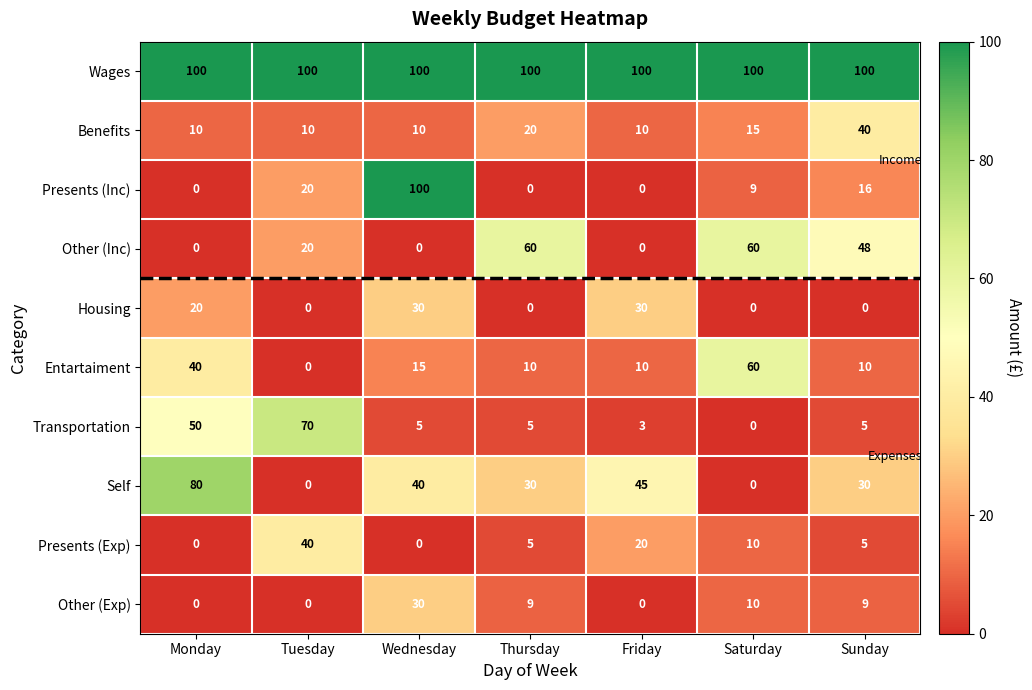

What is the difference between the highest and lowest values at Monday?

100